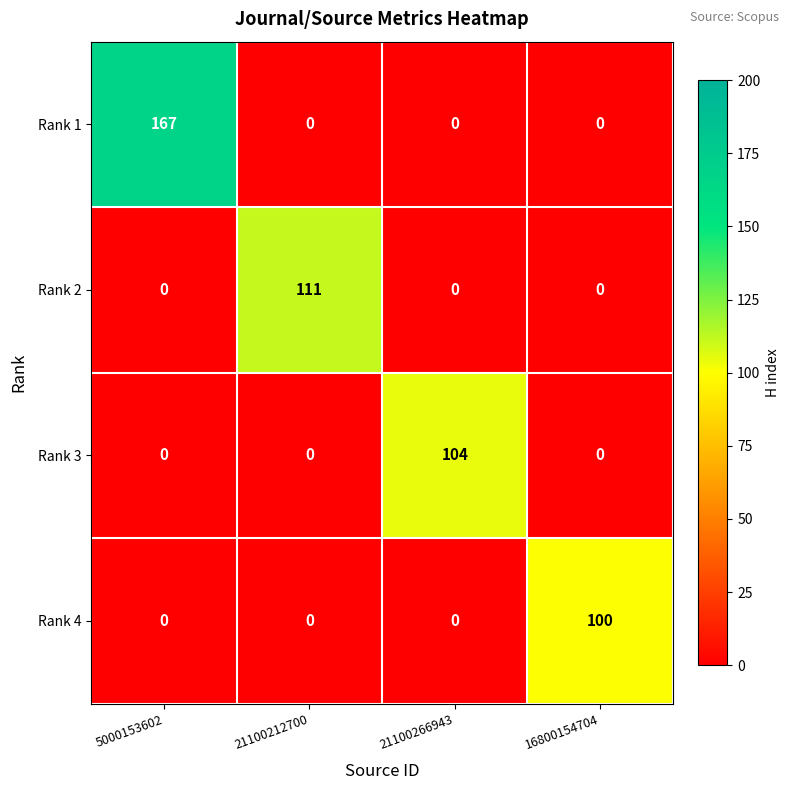

Reading right to left, extract all data points from this chart.

Rank 1: 0	0	0	167
Rank 2: 0	0	111	0
Rank 3: 0	104	0	0
Rank 4: 100	0	0	0